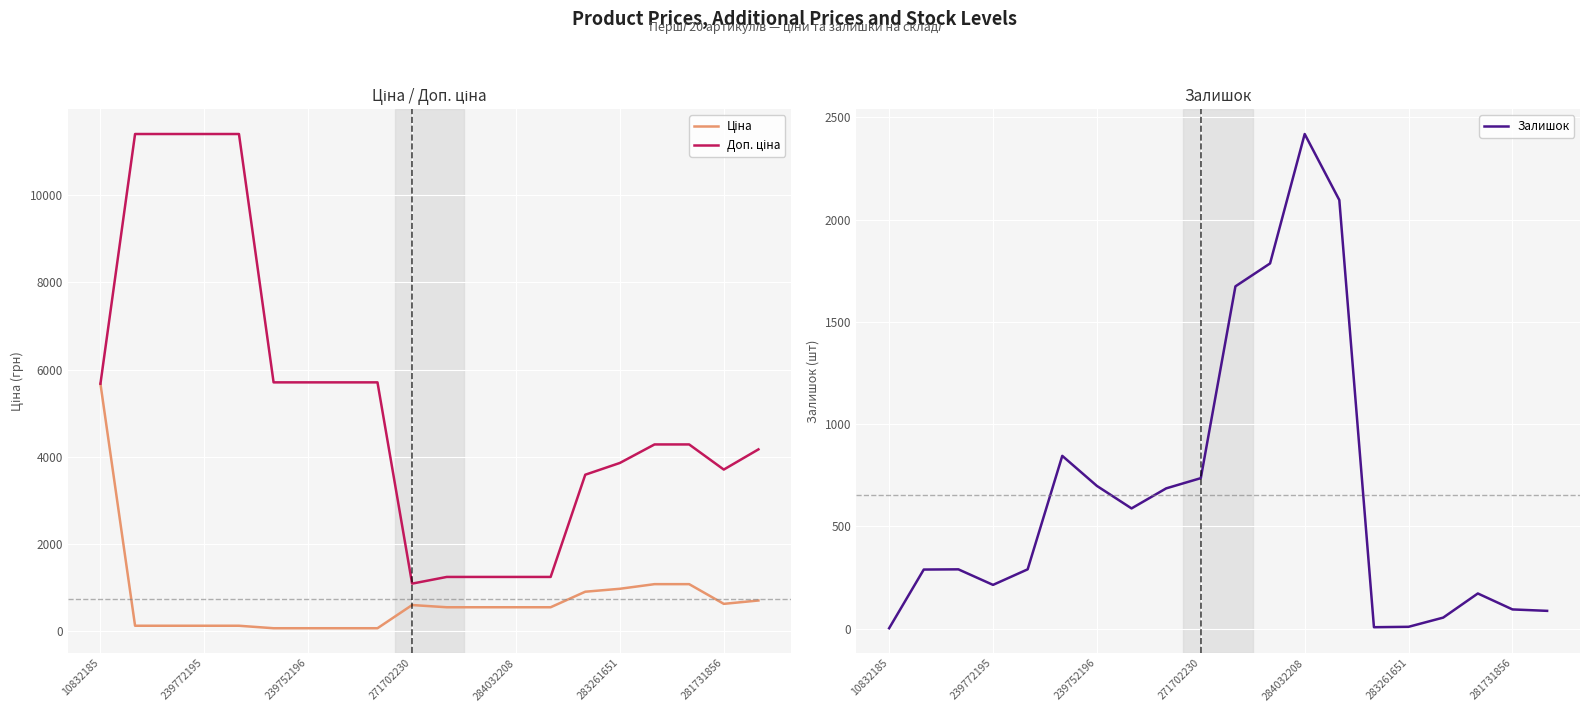

What is the value of the Ціна point at the 9th from the left?

57.0